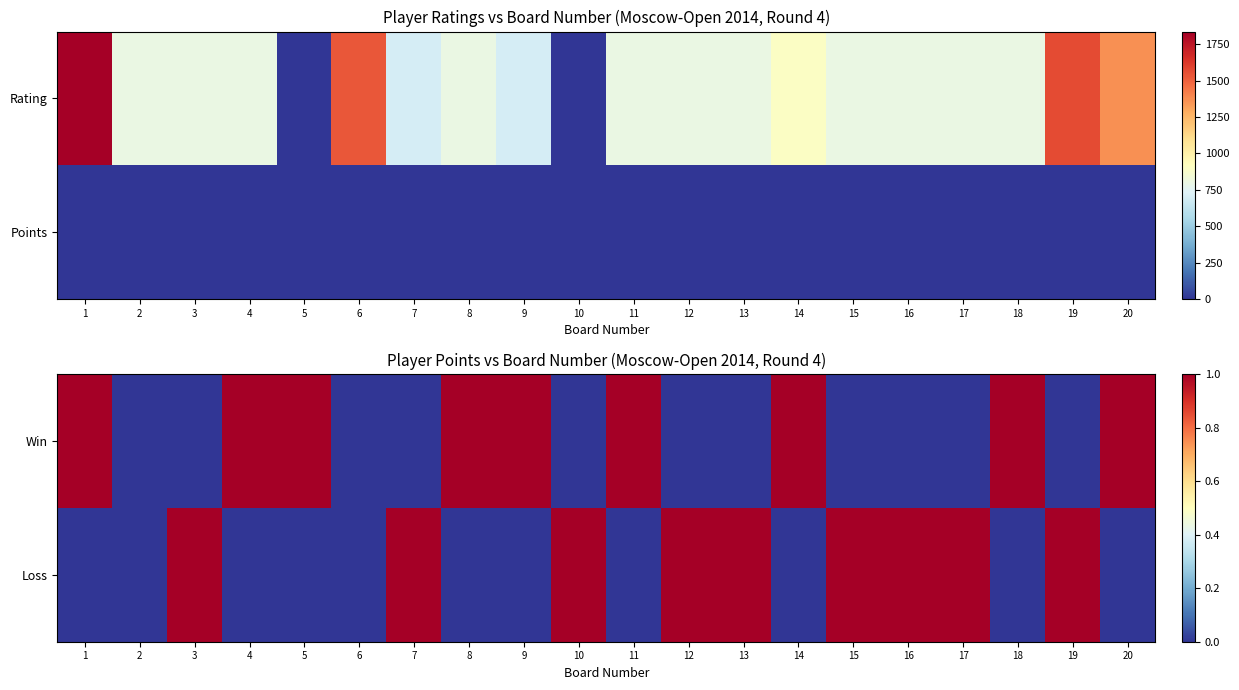

Is the value of Win at 9 greater than the value of Loss at 9?

Yes